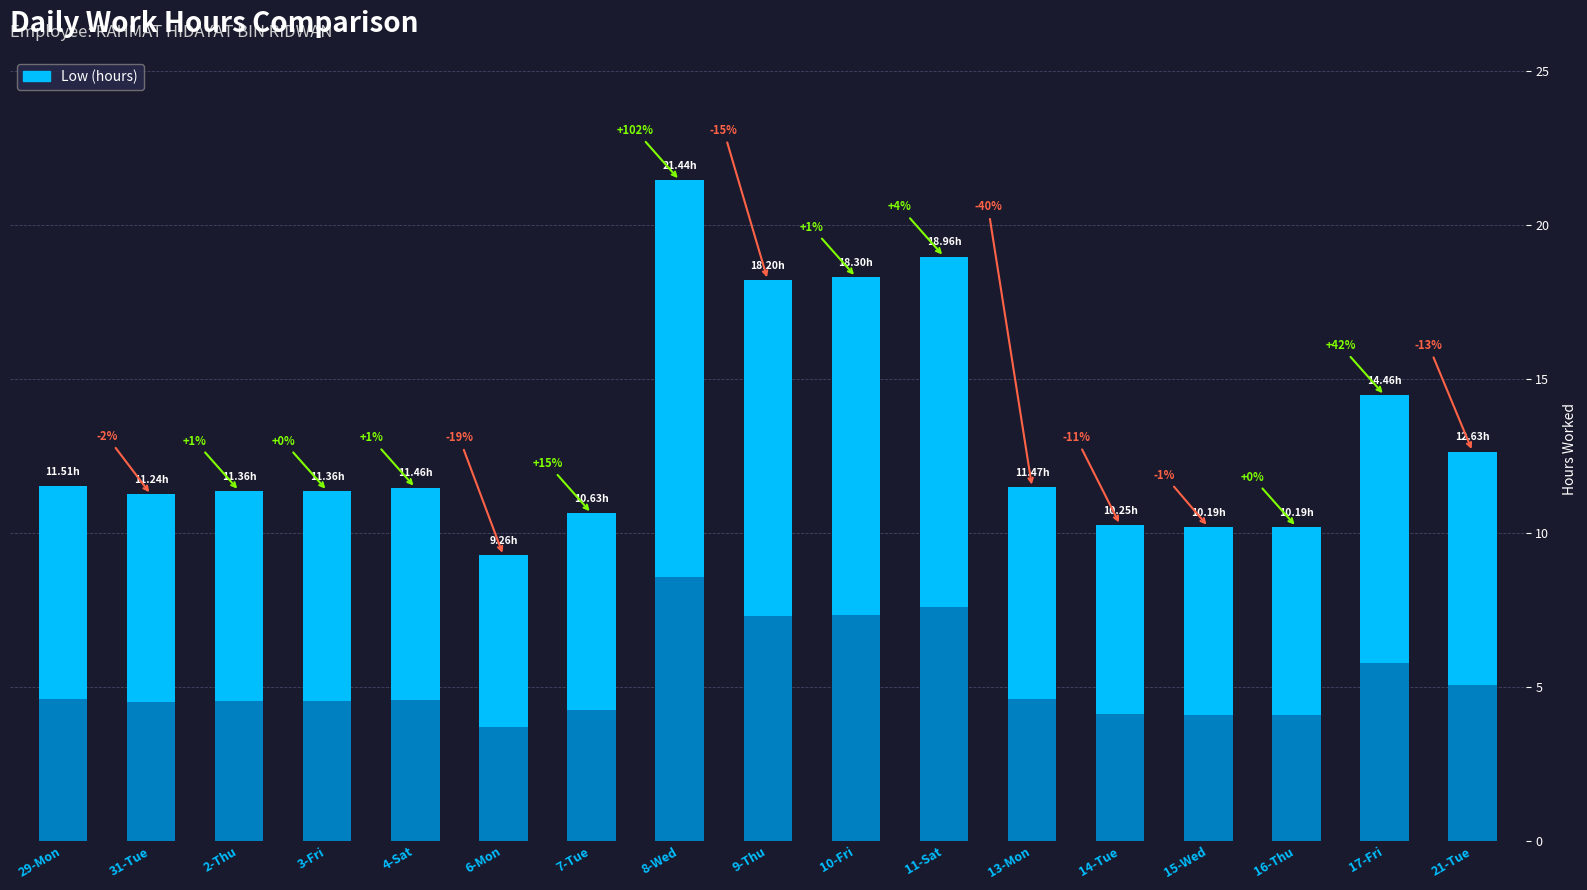

Which label corresponds to the largest value in the chart?

8-Wed